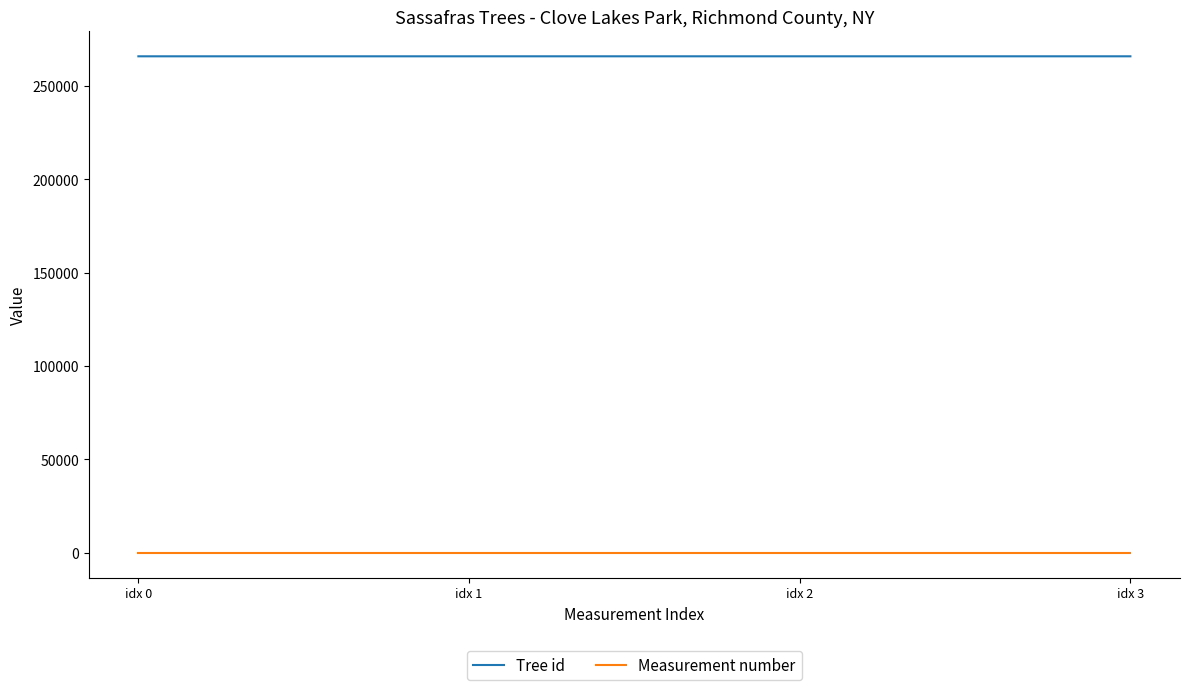

What is the maximum value for Tree id?

265873